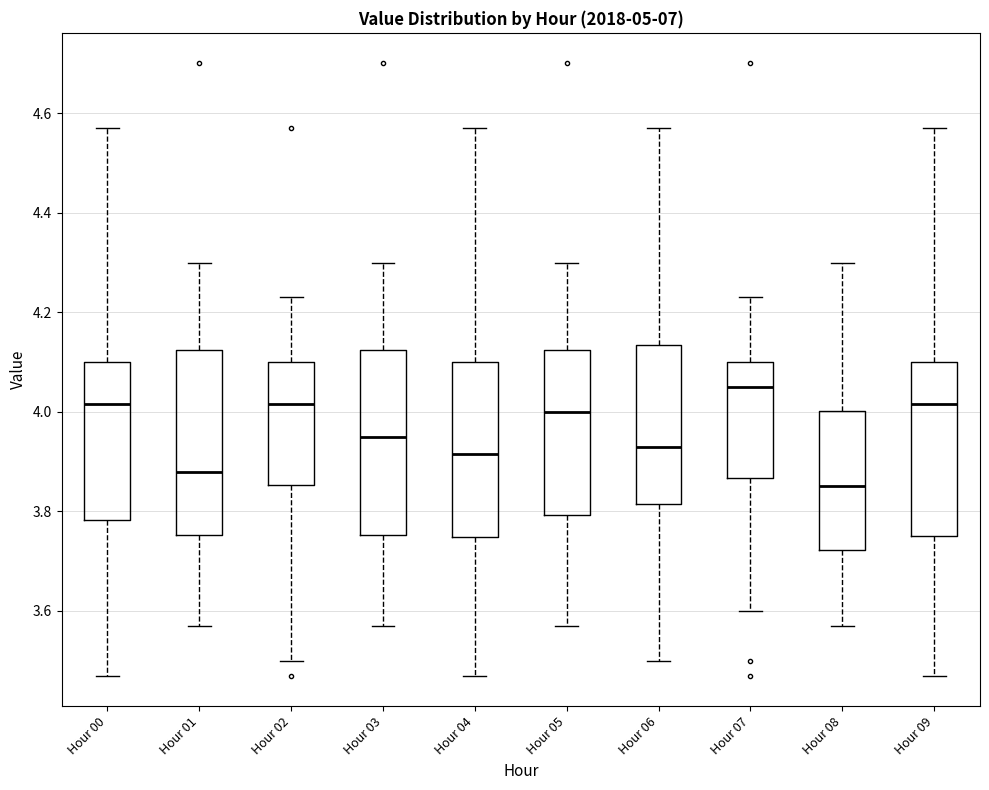

Which box's median line is the lowest?

Hour 08